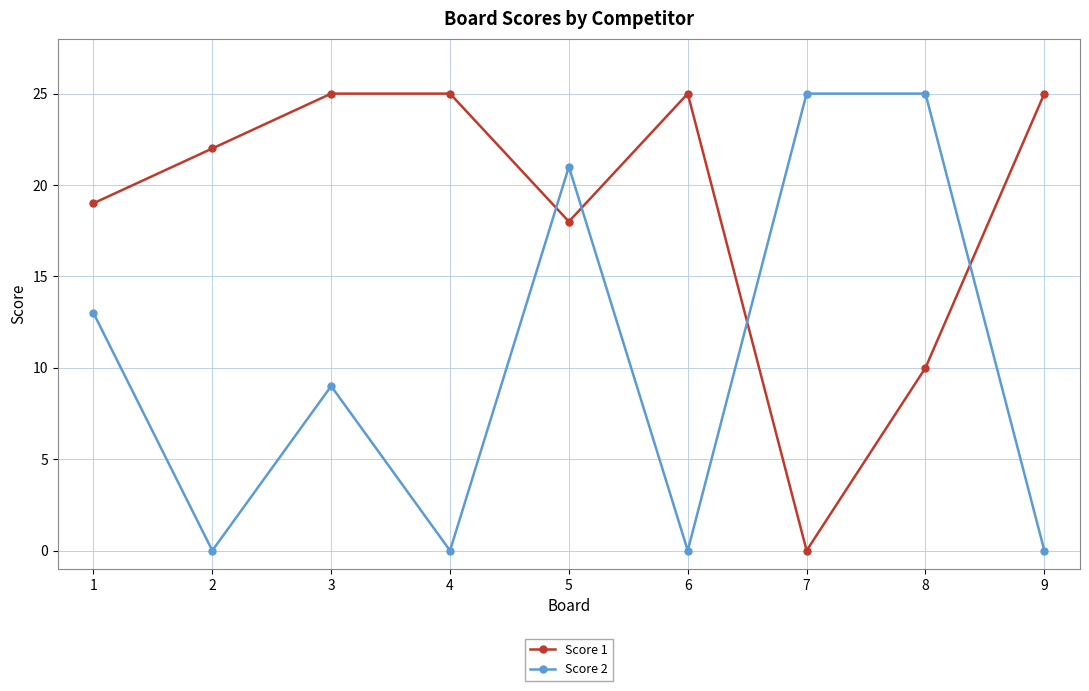

Count the Score 2 values in the range 0 to 21.

7